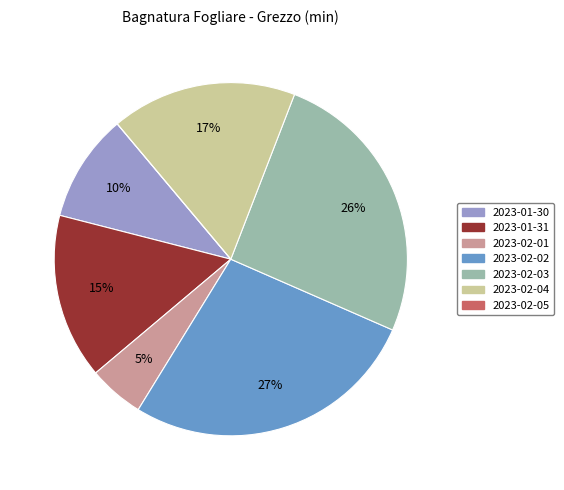

Between 2023-01-30 and 2023-01-31, which is larger?

2023-01-31